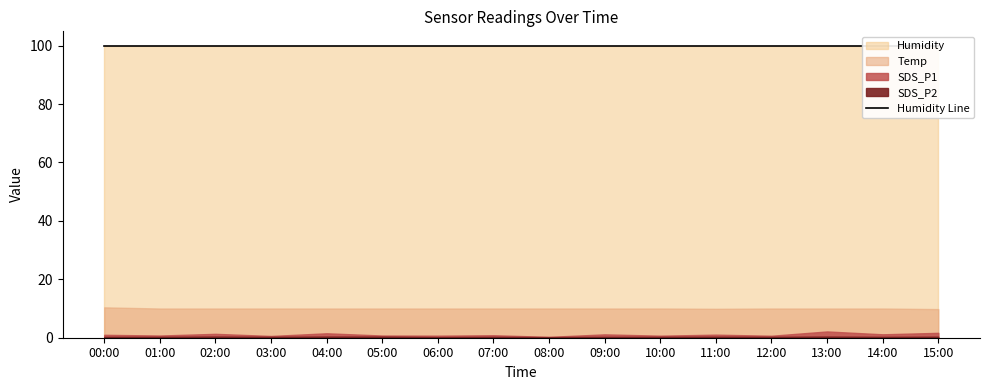

Read the Temp value at 12:00.

10.0